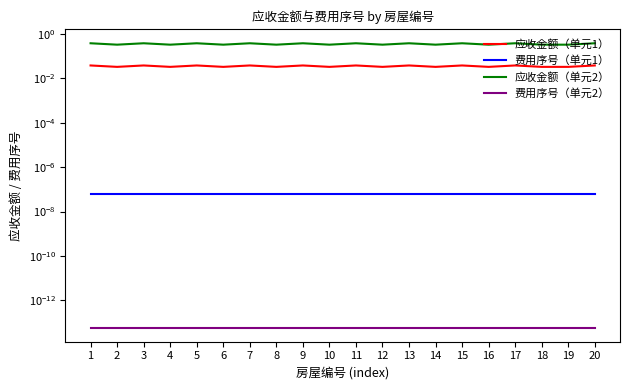

How many series are shown in this chart?

4